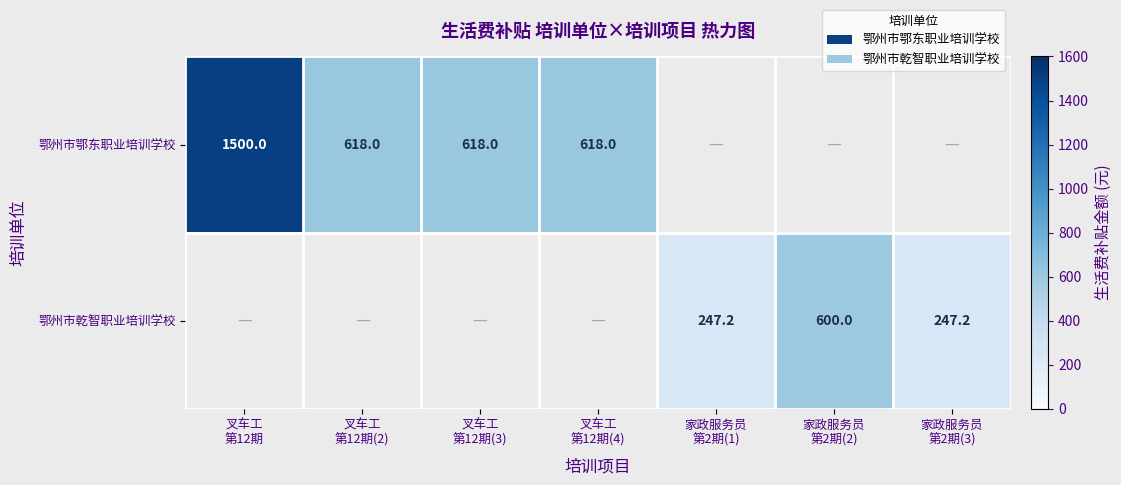

What is the approximate value of 鄂州市鄂东职业培训学校 at 叉车工 第12期(2)?

618.0